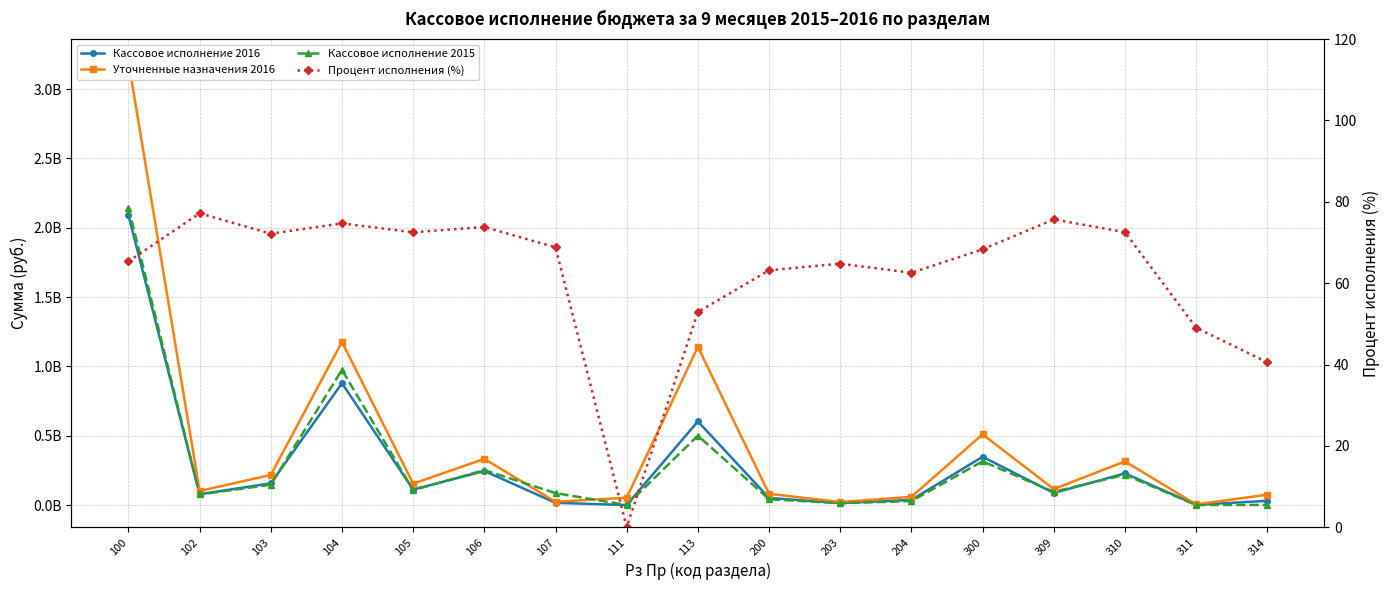

Rank the series by their maximum value, from lowest to highest.

Процент исполнения (%), Кассовое исполнение 2016, Кассовое исполнение 2015, Уточненные назначения 2016